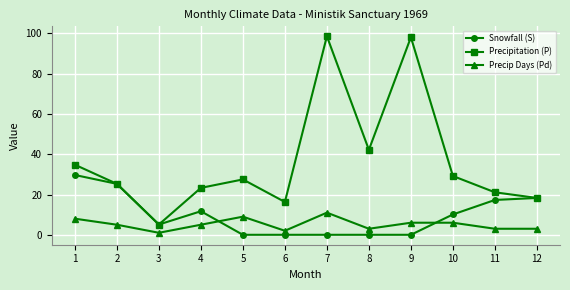

True or false: Snowfall (S) has a value of -19.2 at 6.

False